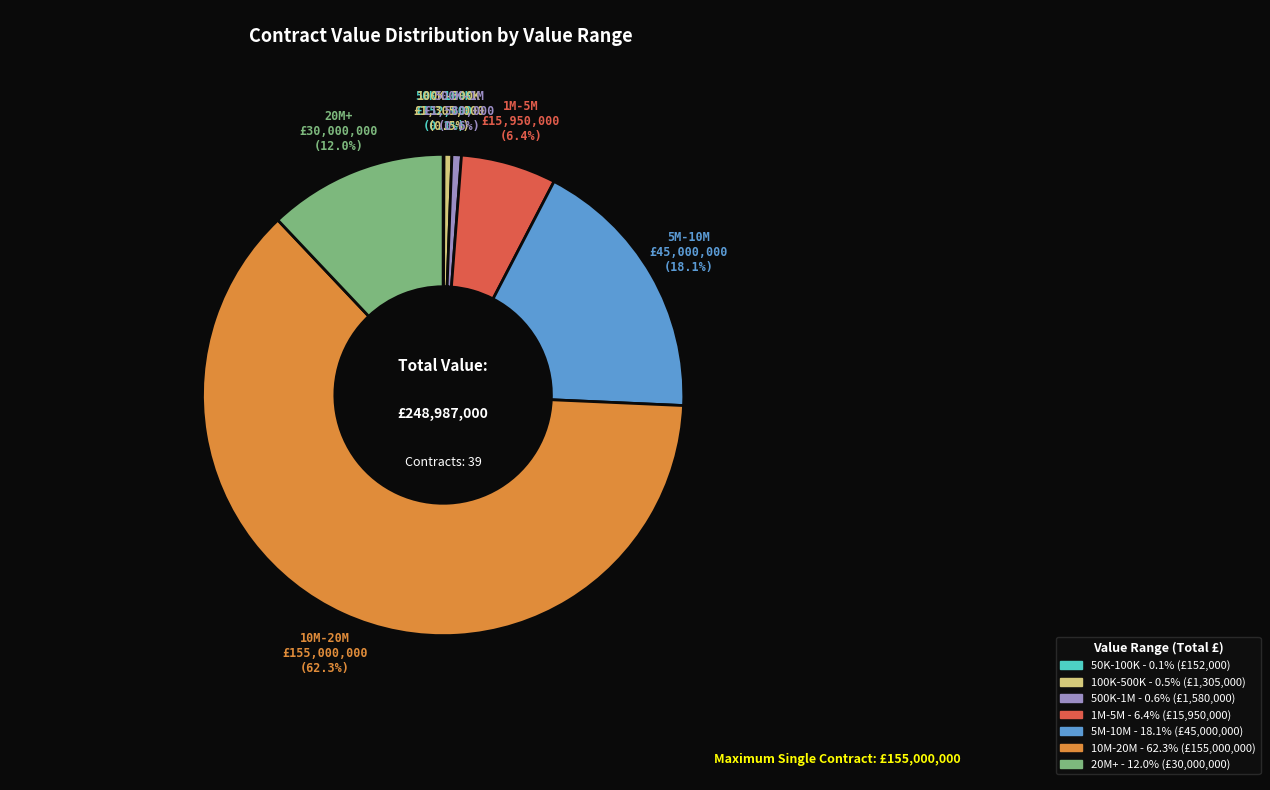

Is there a majority slice in this chart?

Yes